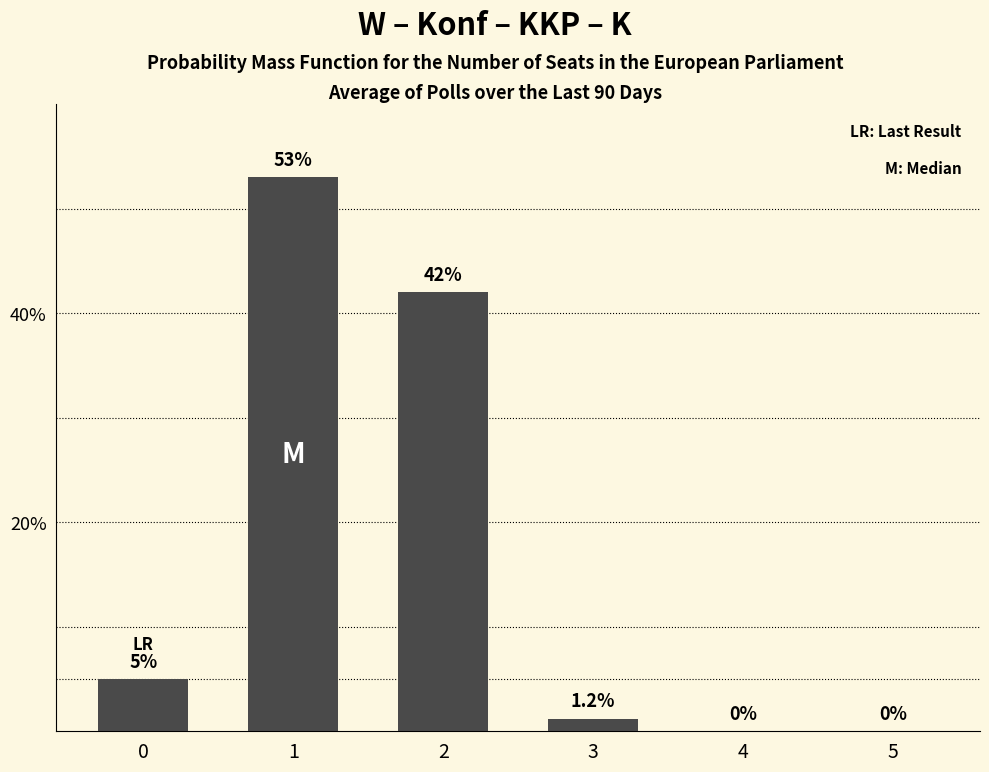

Read the value at 3.

1.2